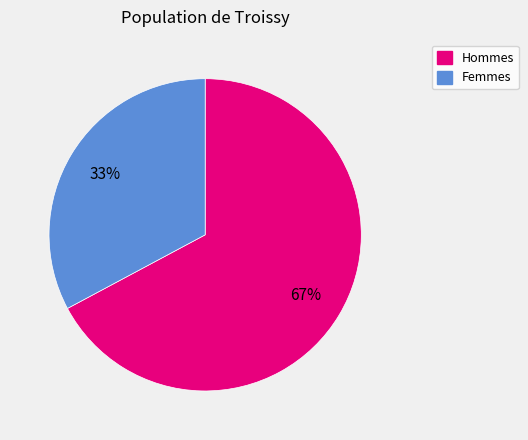

To the nearest percent, what is the average slice percentage?

50%